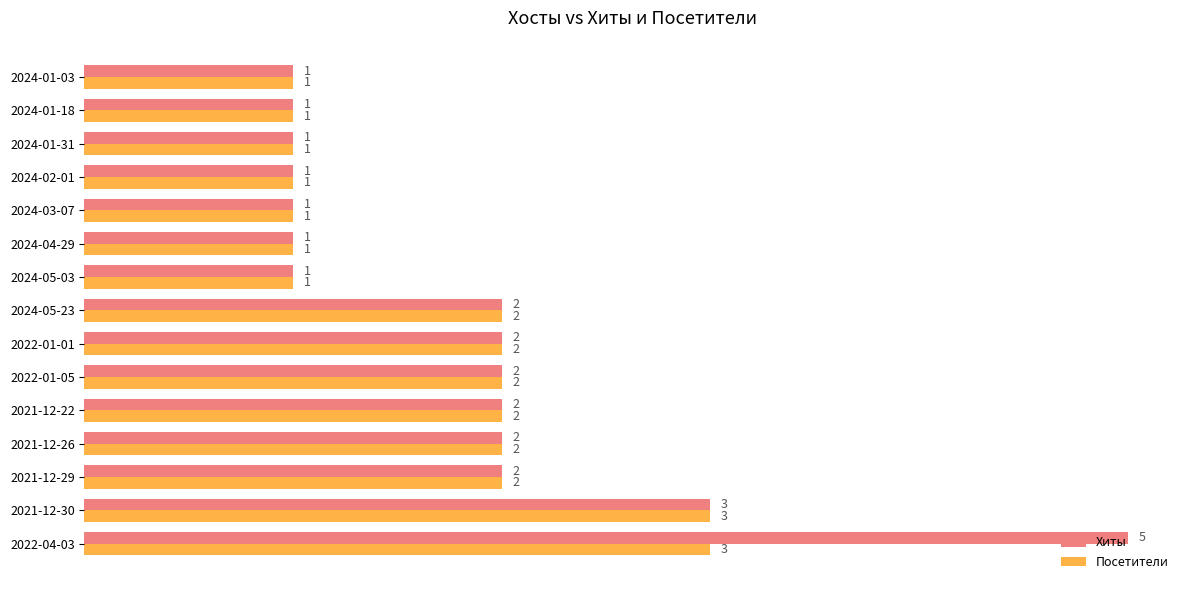

True or false: Хиты has a value of 1 at 2024-05-03.

True